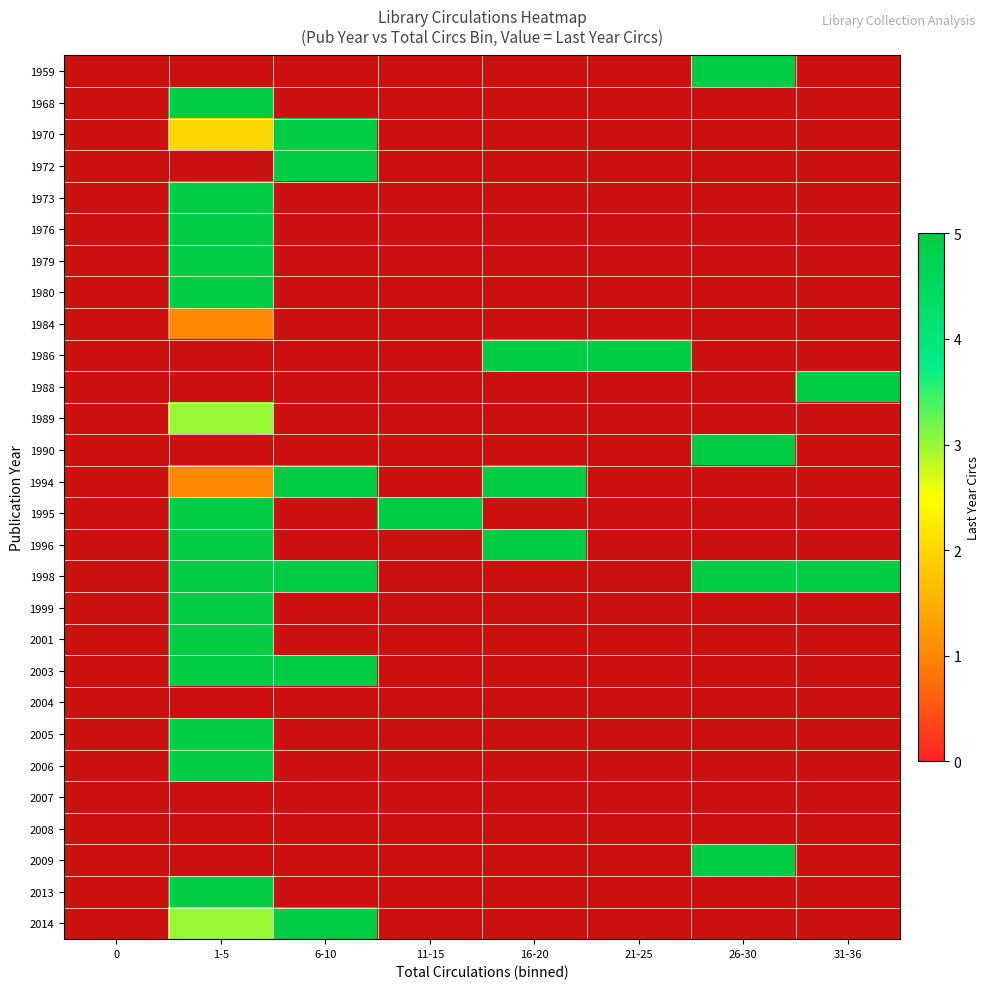

Between 6-10 and 1-5, which is larger?

1-5